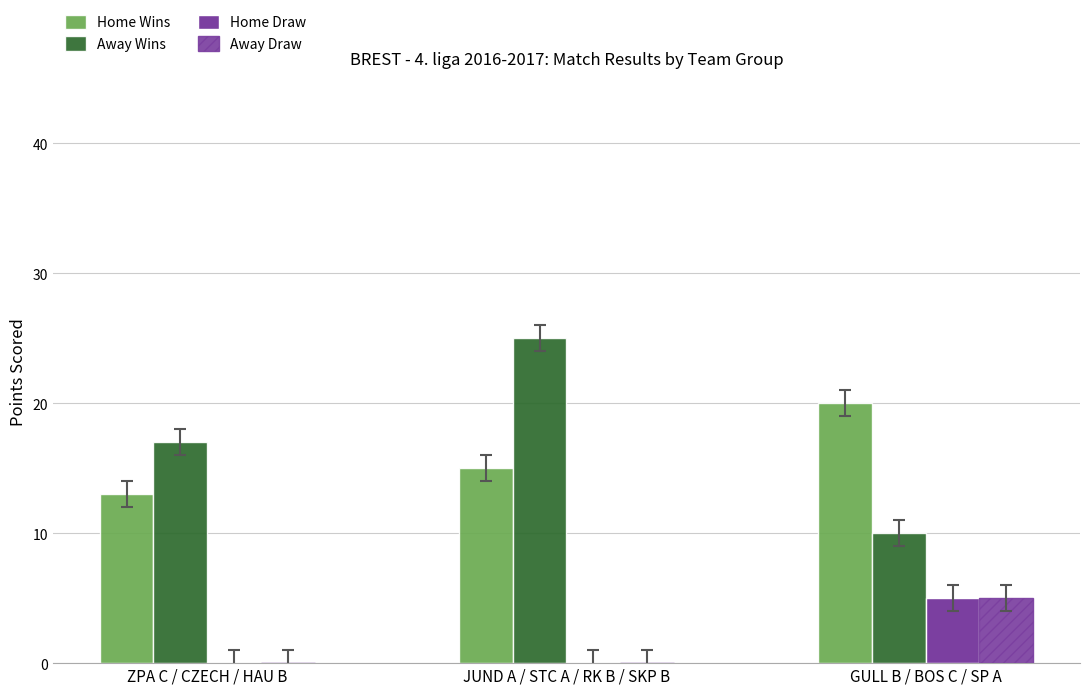

What is the approximate value of Away Wins at ZPA C / CZECH / HAU B, to the nearest 10?

20